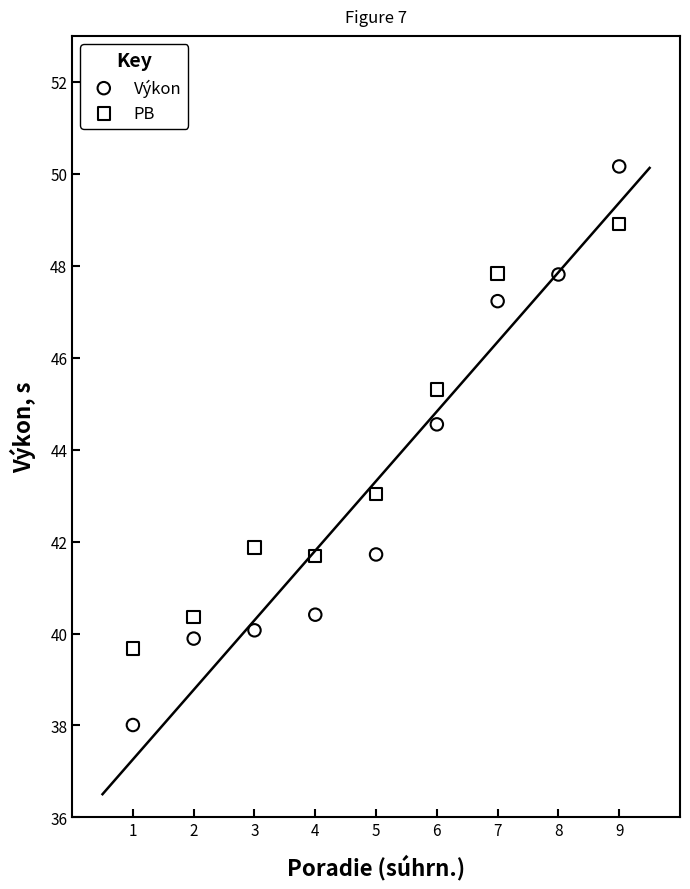

Which series reaches the maximum Y coordinate?

Výkon